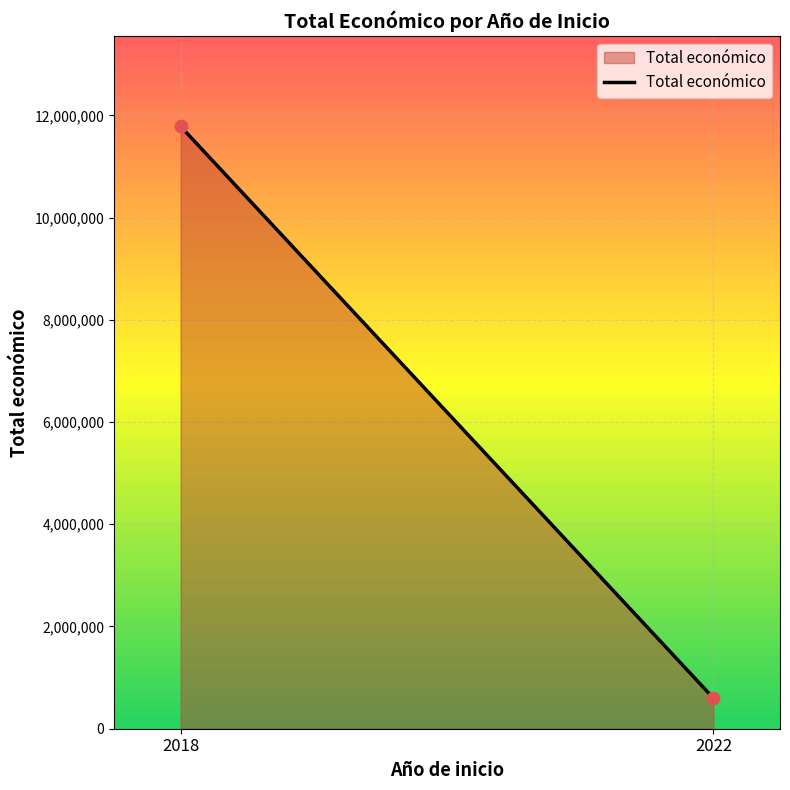

What is the range of Y values (max minus min)?

11185401